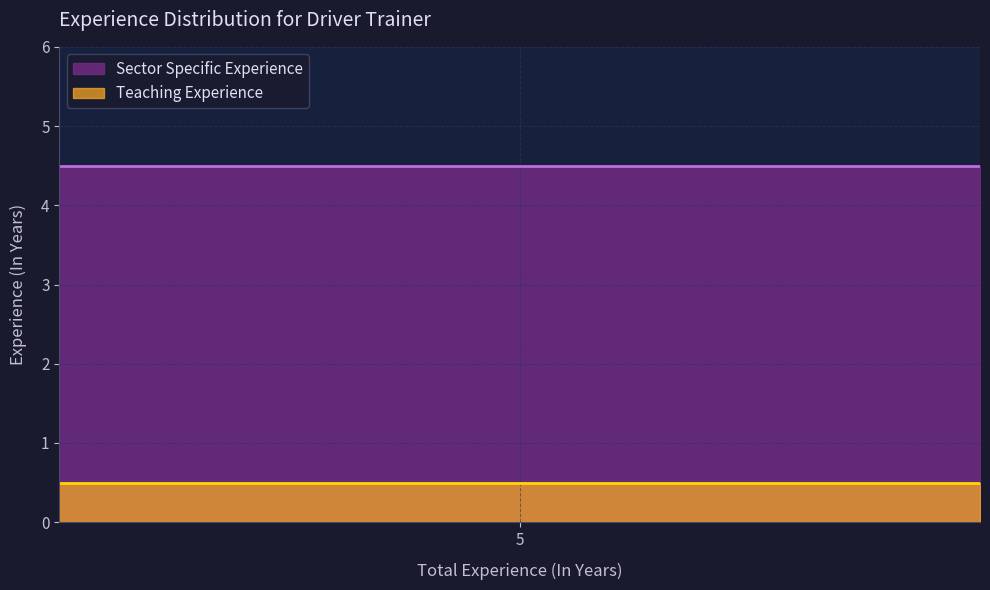

List the series in order of their overall mean, lowest first.

Teaching Experience, Sector Specific Experience